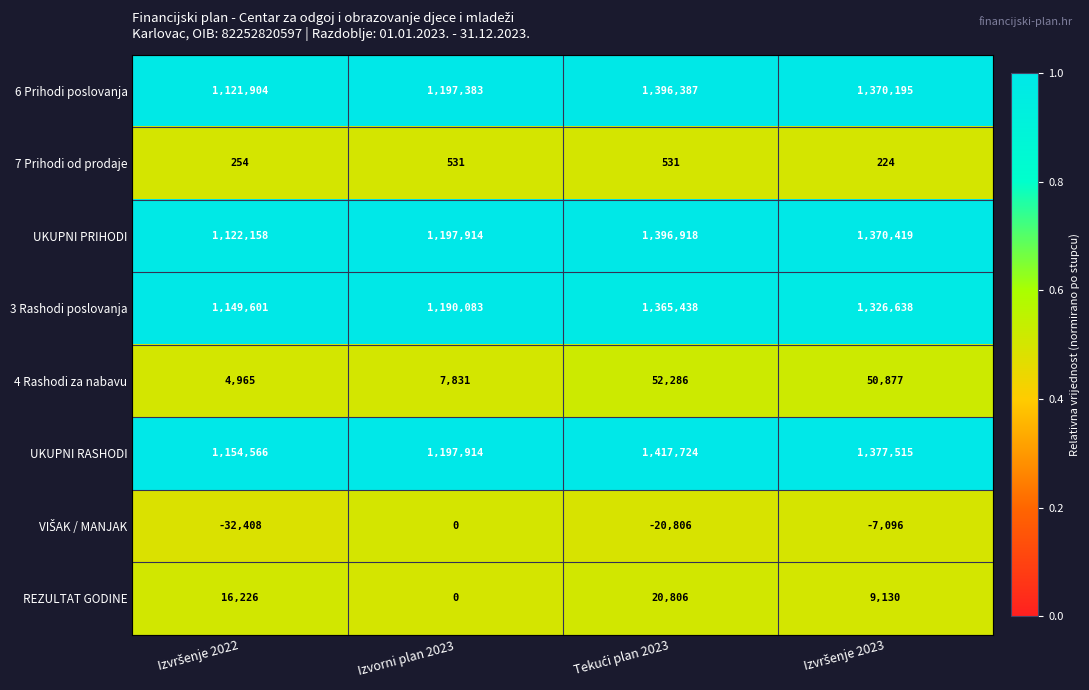

Where is 6 Prihodi poslovanja nearest to the value 1259145?

Izvorni plan 2023